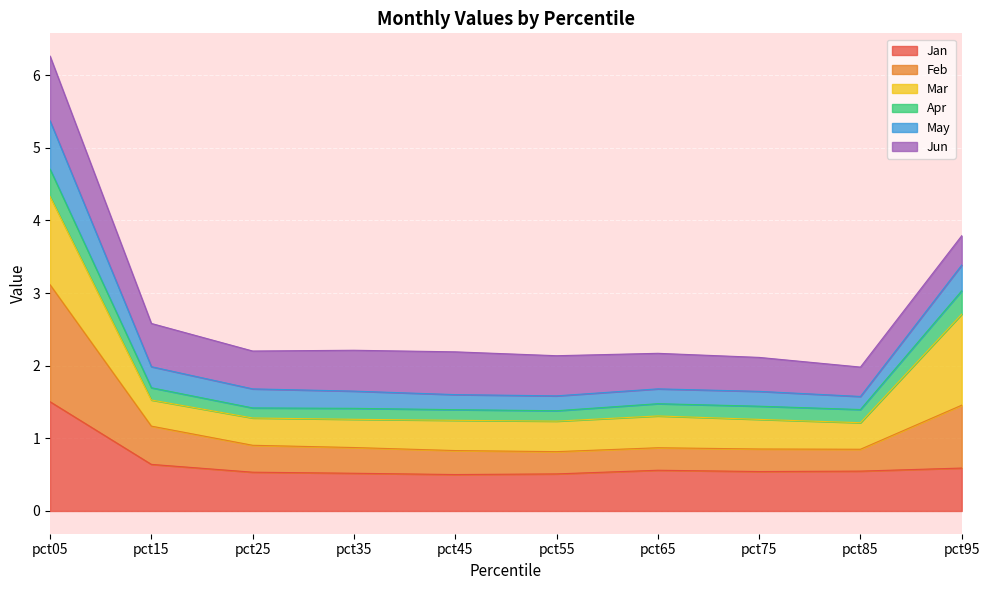

What is the difference between the highest and lowest values at pct95?

3.2